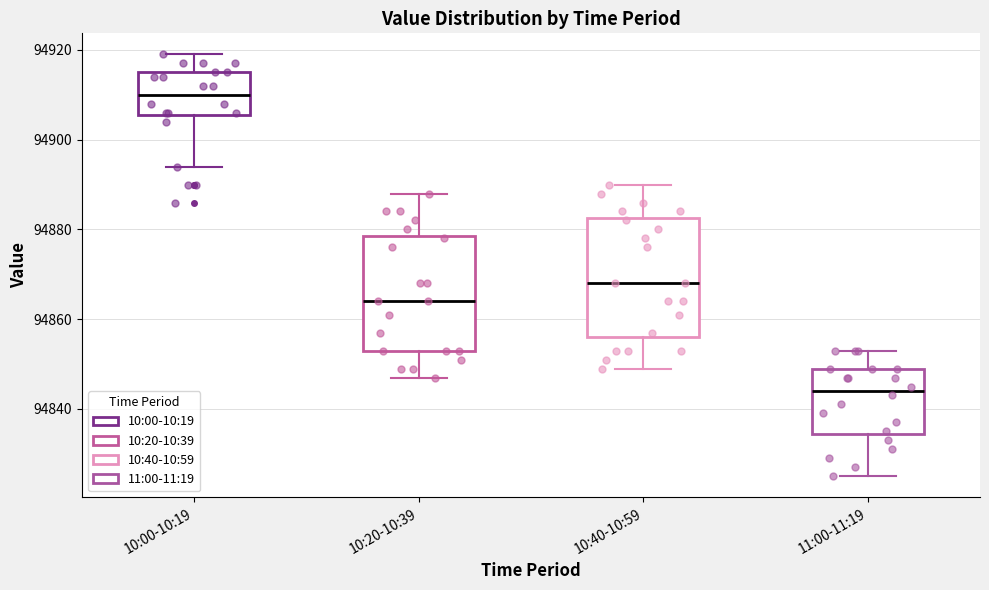

Which box's median line is the highest?

10:00-10:19